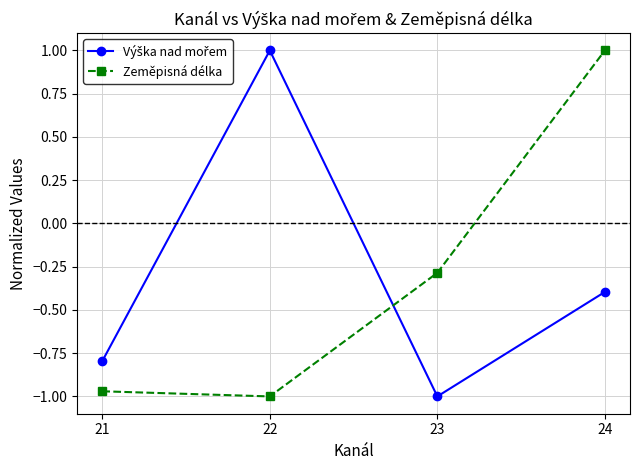

The Zeměpisná délka series shows -0.1 at 23. True or false?

False